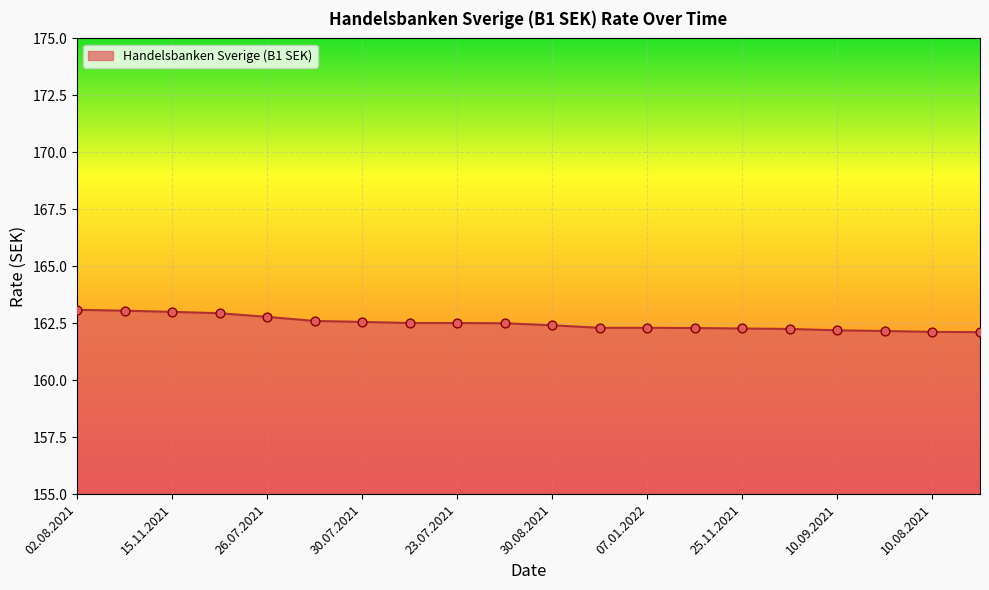

What is the smallest value displayed?

162.1